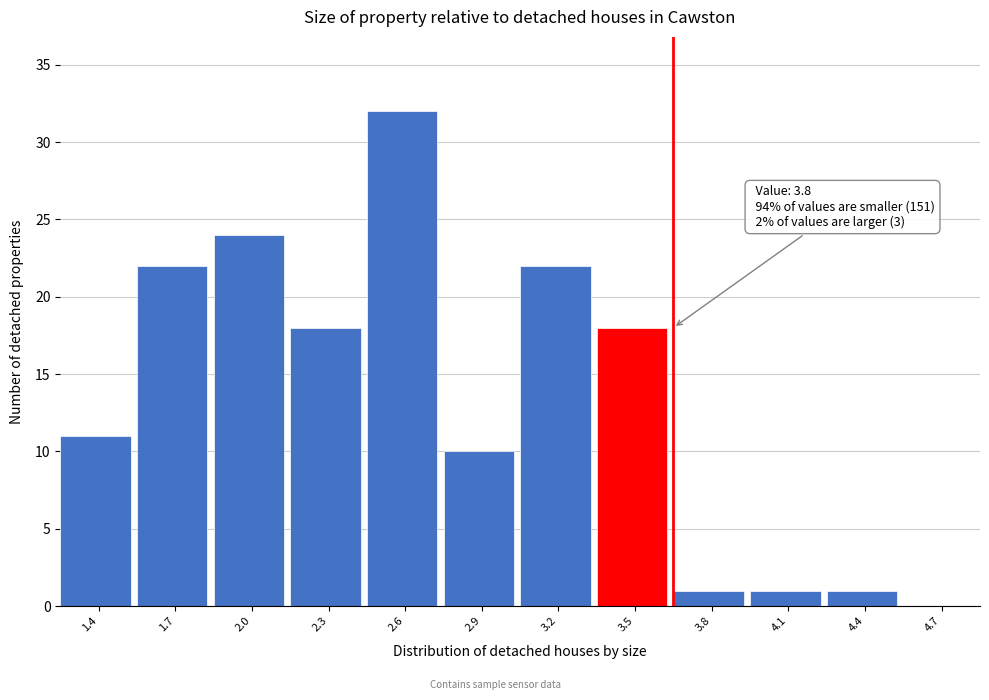

Reading left to right, list all the values displayed in this chart.

1.4=11	1.7=22	2.0=24	2.3=18	2.6=32	2.9=10	3.2=22	3.5=18	3.8=1	4.1=1	4.4=1	4.7=0